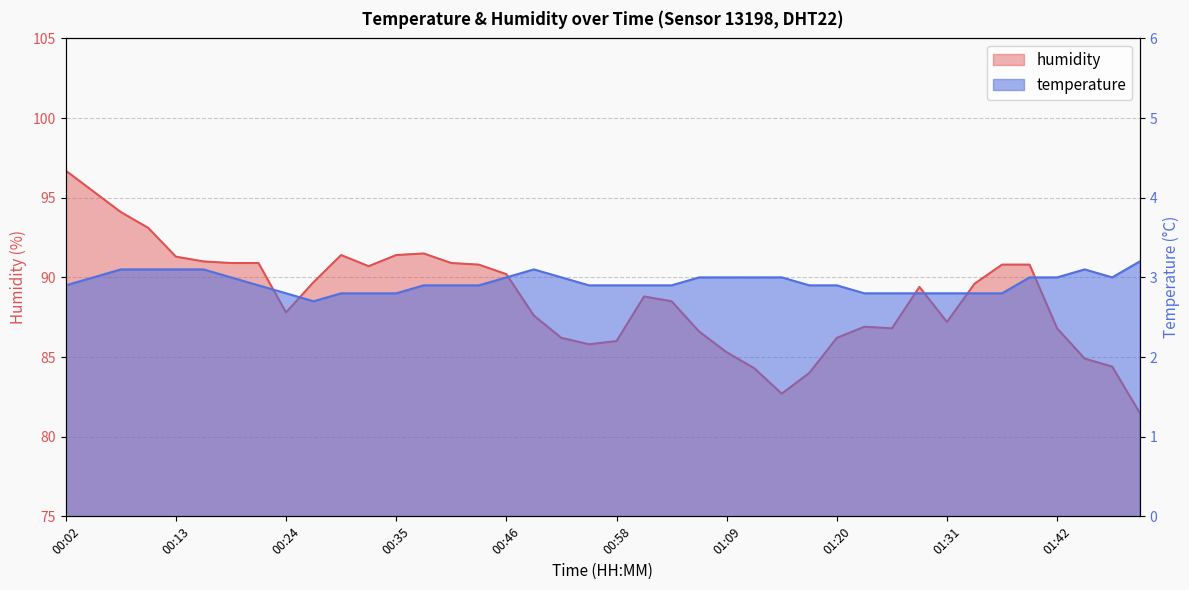

Rank the series by their average value, from lowest to highest.

temperature, humidity